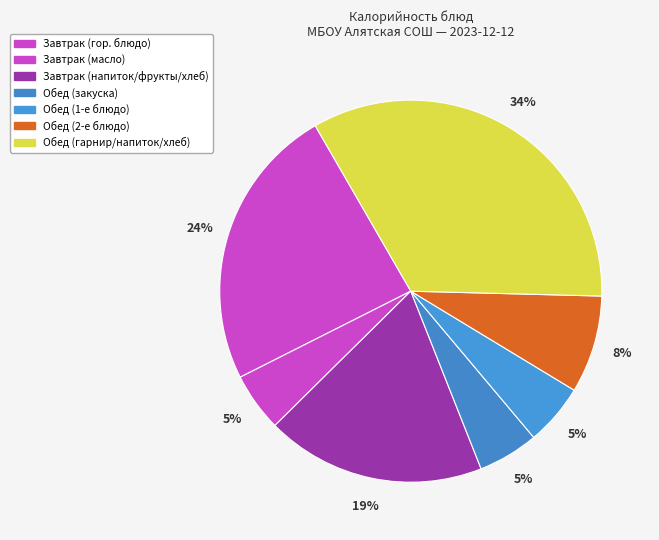

Which slice is the largest?

Обед (гарнир/напиток/хлеб)